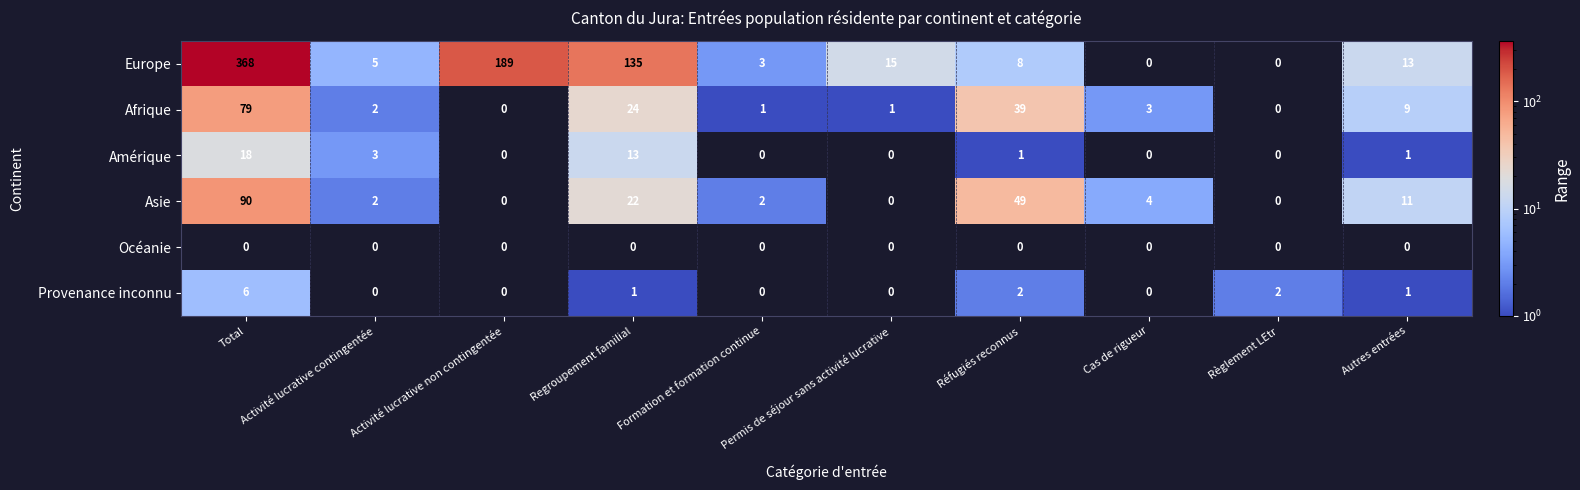

Which series changed the most between Cas de rigueur and Autres entrées?

Europe